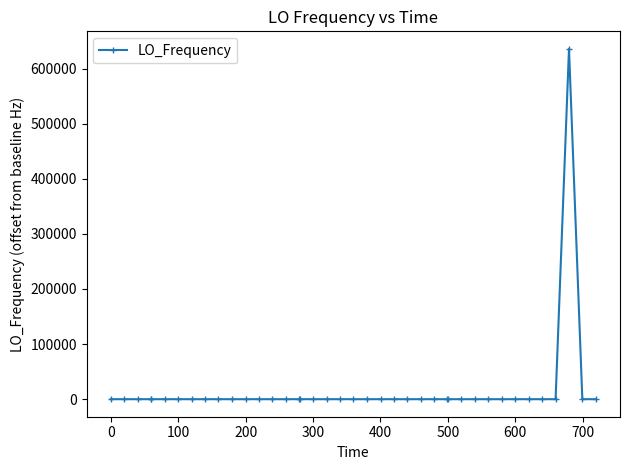

Count the number of values greater than 4.

24